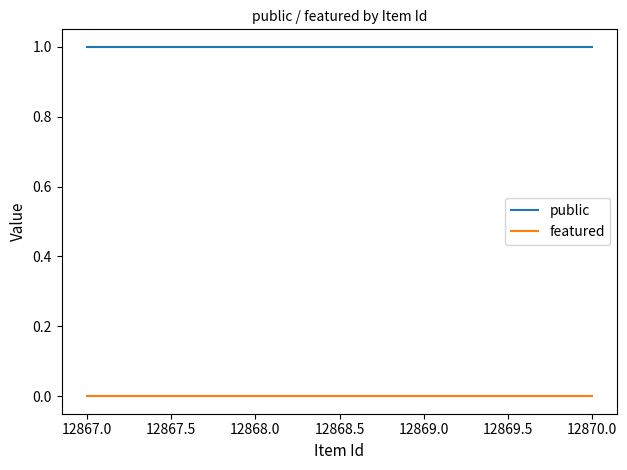

List the series in order of their peak value, lowest first.

featured, public